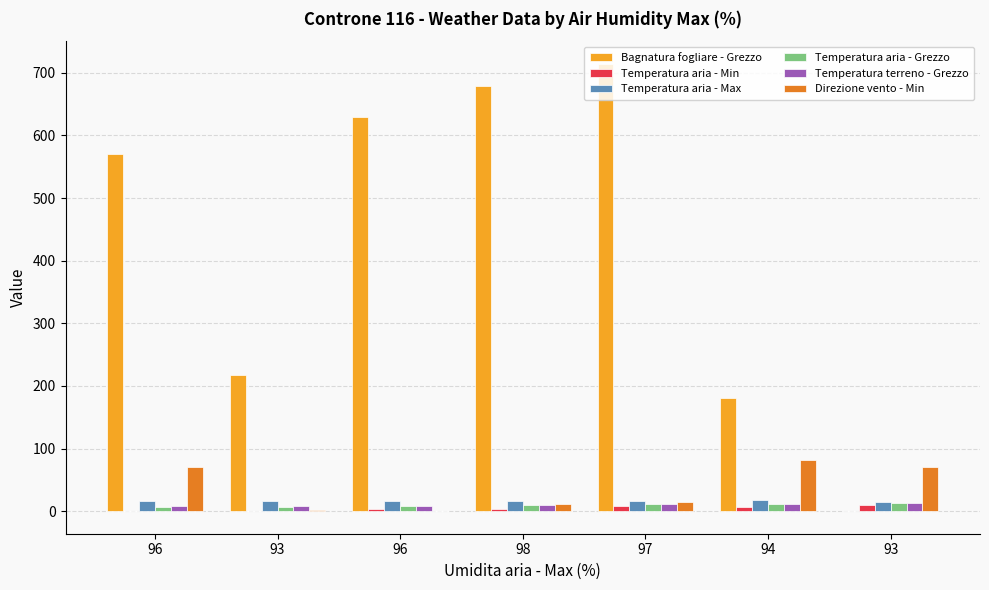

The value of Bagnatura fogliare - Grezzo at 94 is 181.3. True or false?

True